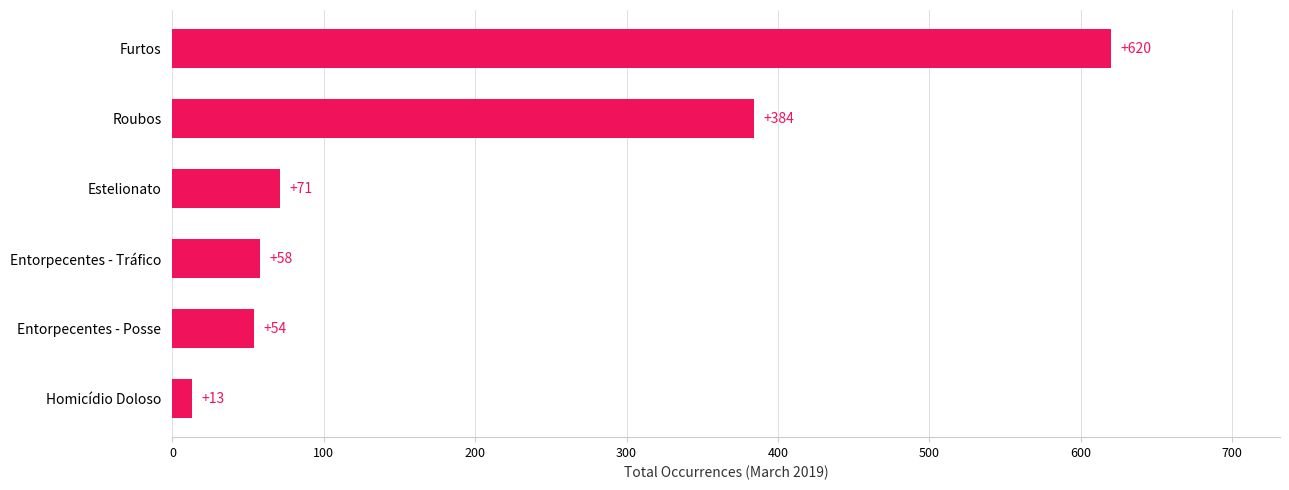

List the labels in order of value, largest first.

Furtos, Roubos, Estelionato, Entorpecentes - Tráfico, Entorpecentes - Posse, Homicídio Doloso